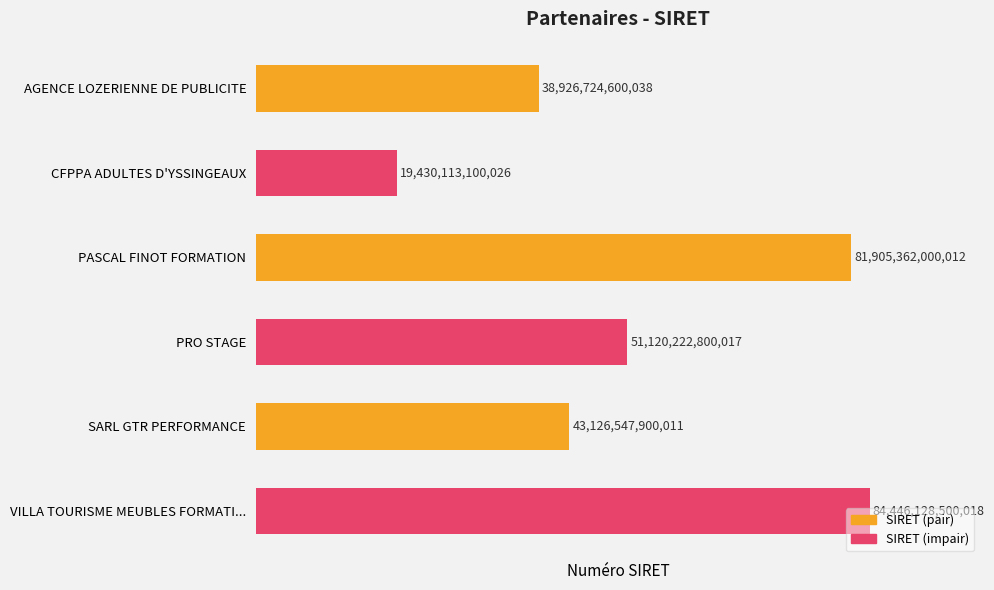

Are the bars grouped side by side (vs. stacked)?

No